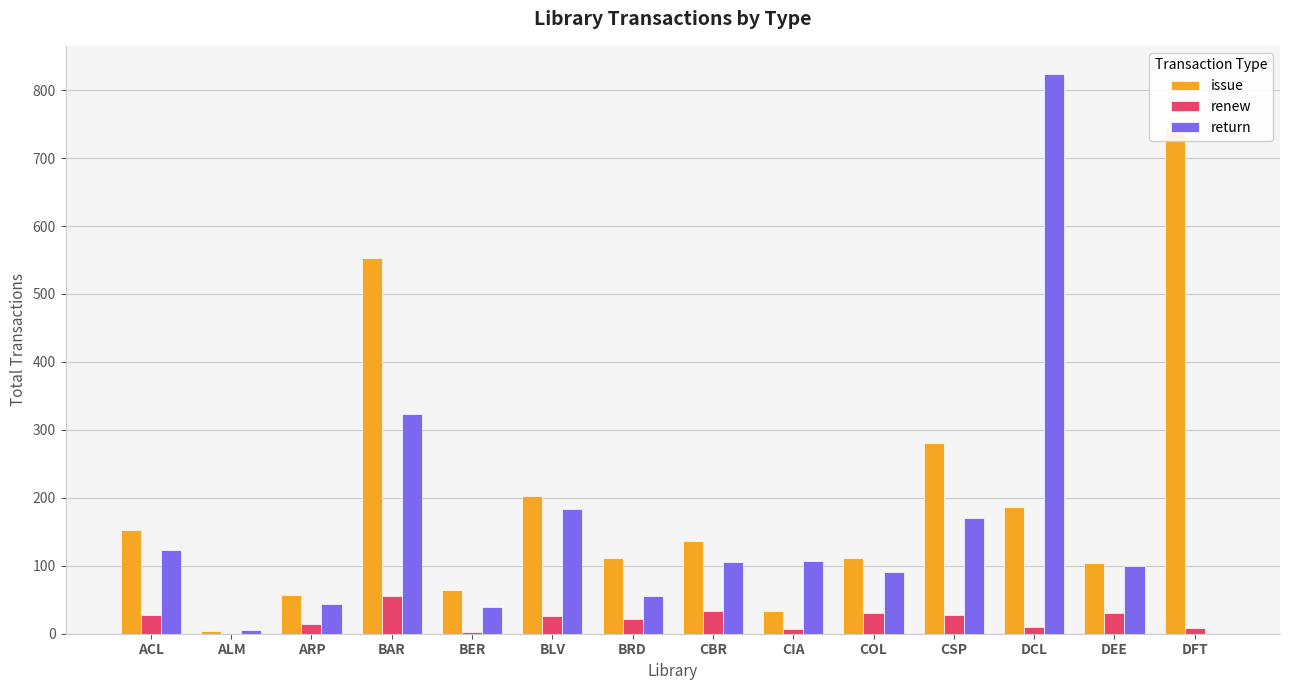

What is the difference between the issue values at BRD and ARP?

54